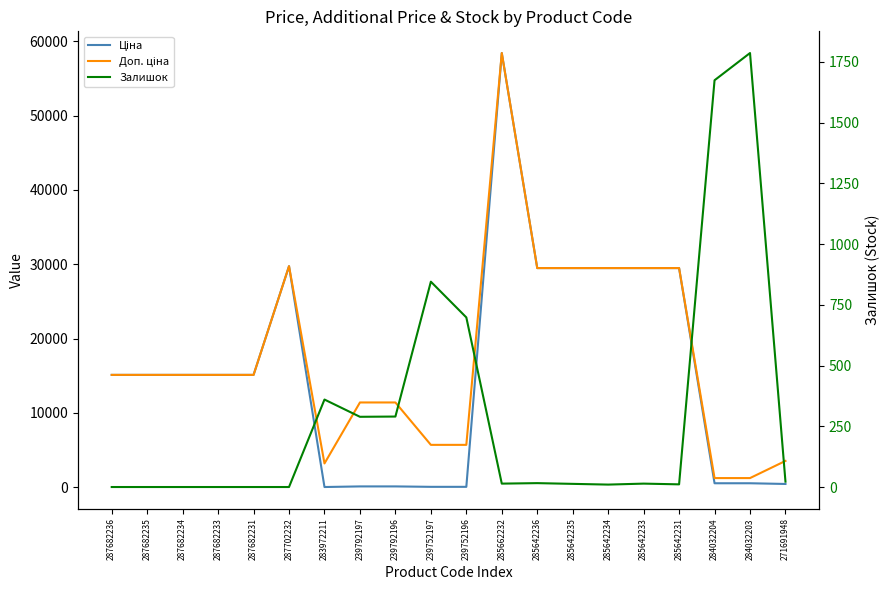

Where is Ціна nearest to the value 29229?

285642236